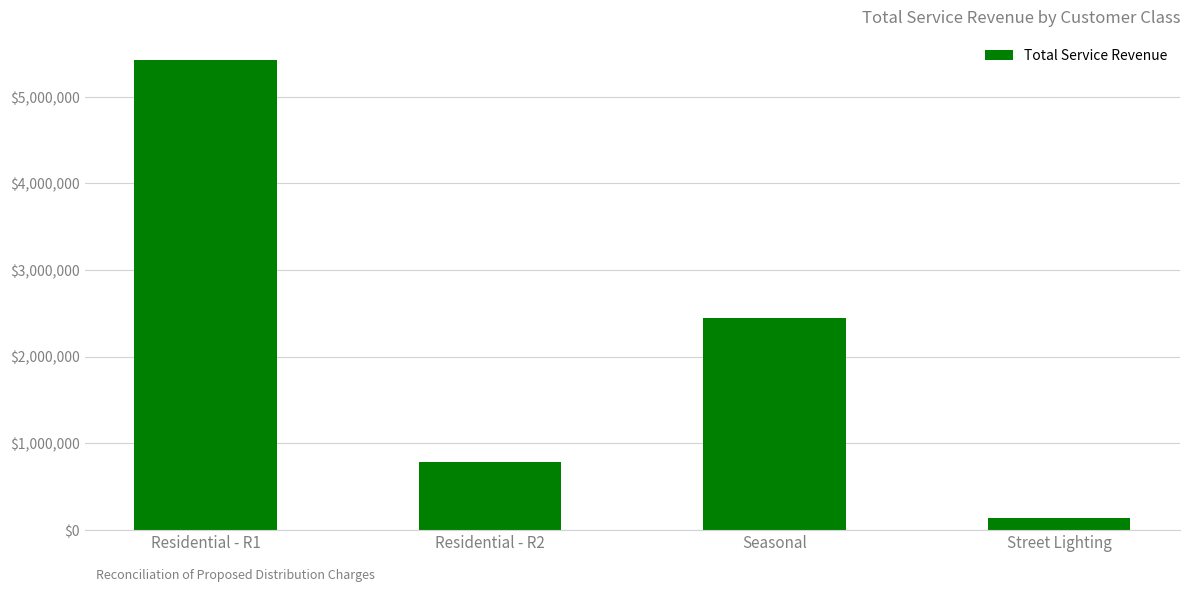

List the labels in order of value, largest first.

Residential - R1, Seasonal, Residential - R2, Street Lighting